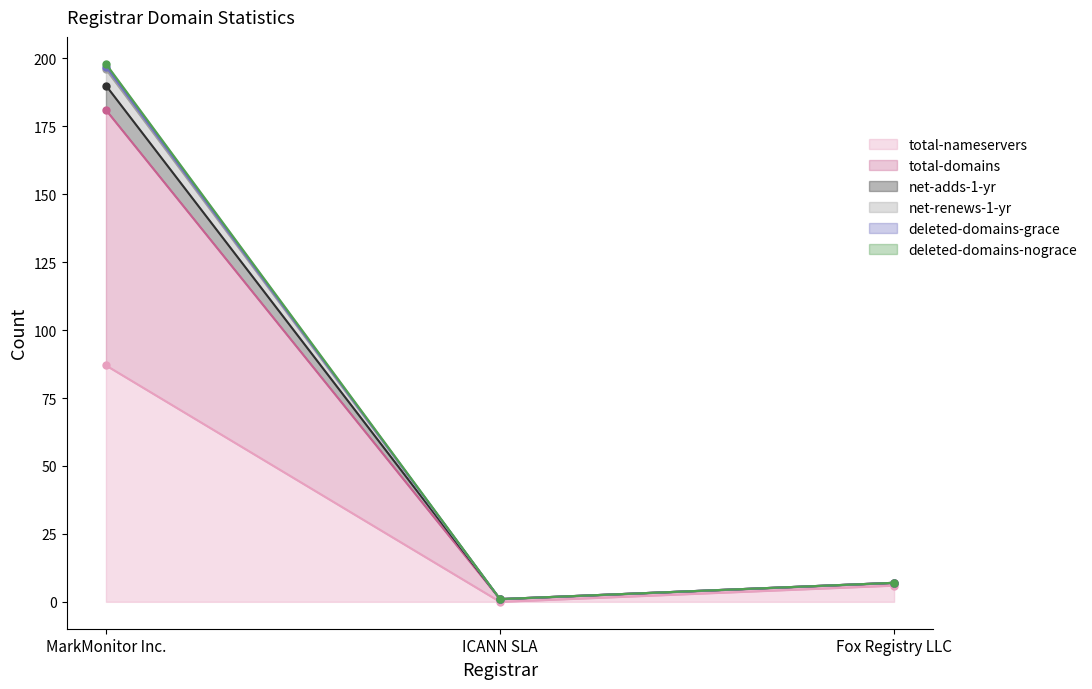

How many data points in net-adds-1-yr are above 7?

1